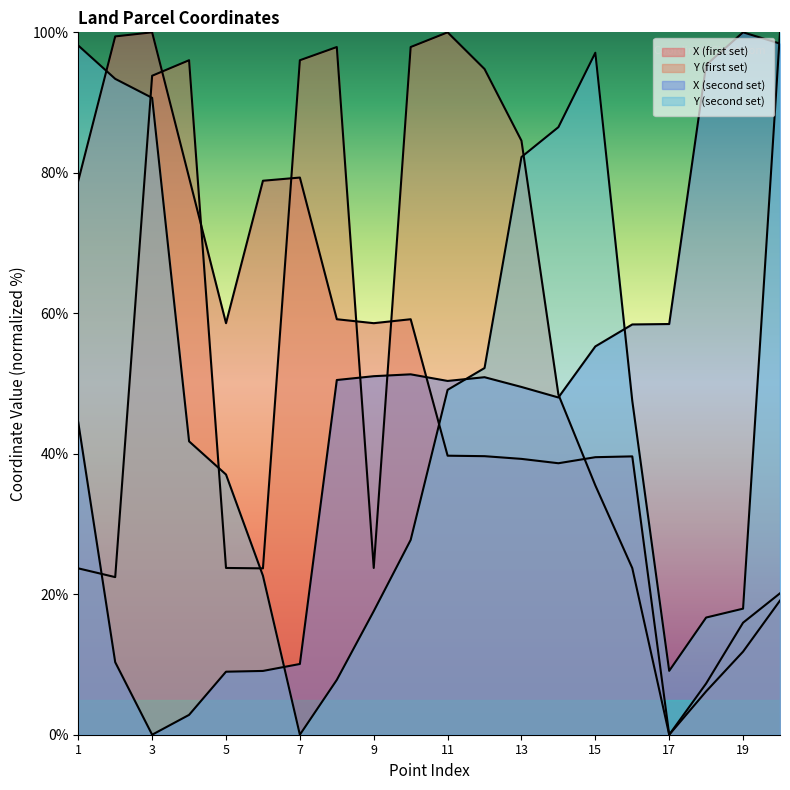

After their last crossing, which series has the higher values: X (first set) or Y (first set)?

X (first set)